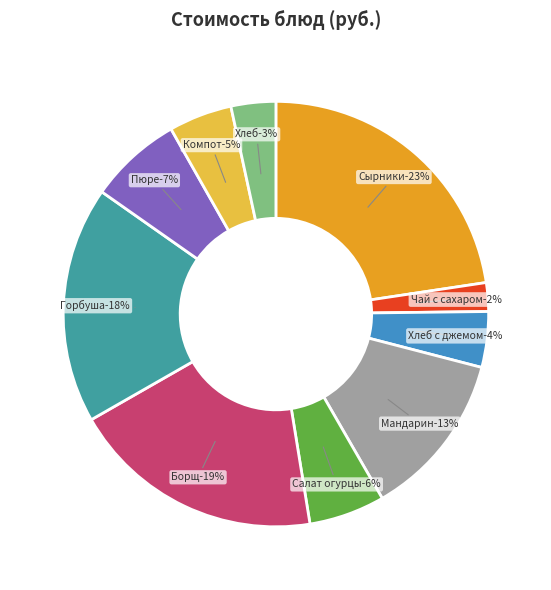

What is the smallest slice in the pie chart?

Чай с сахаром